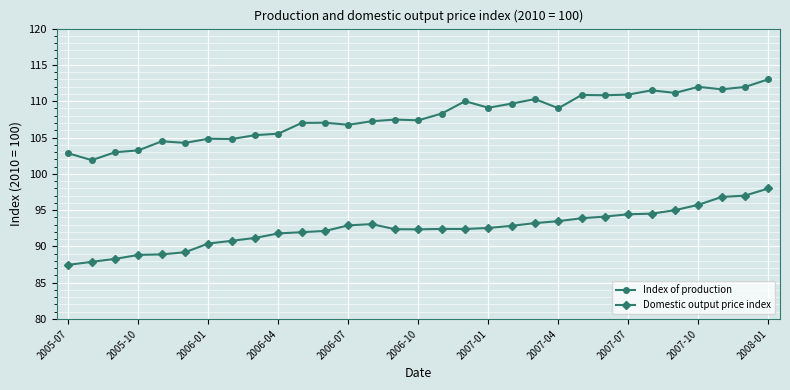

Which series has the largest total across all categories?

Index of production